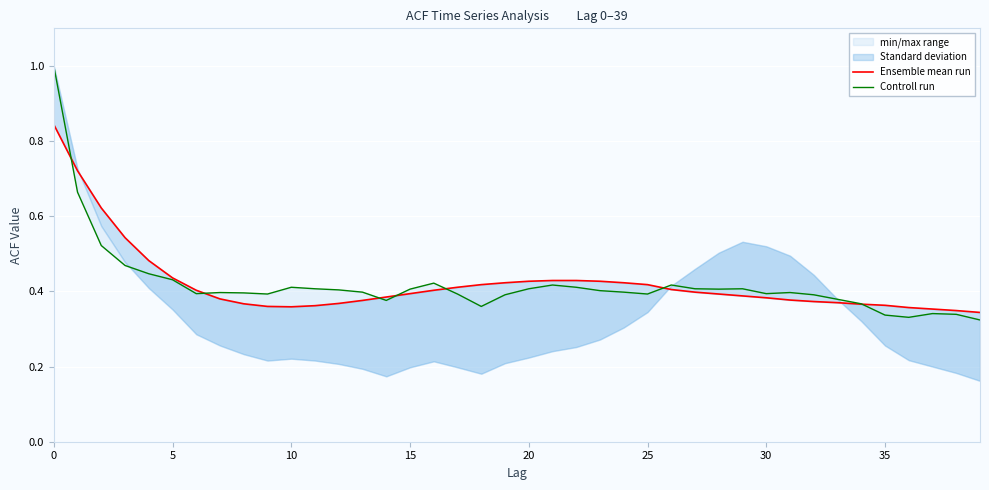

How many lines are shown in the chart?

2